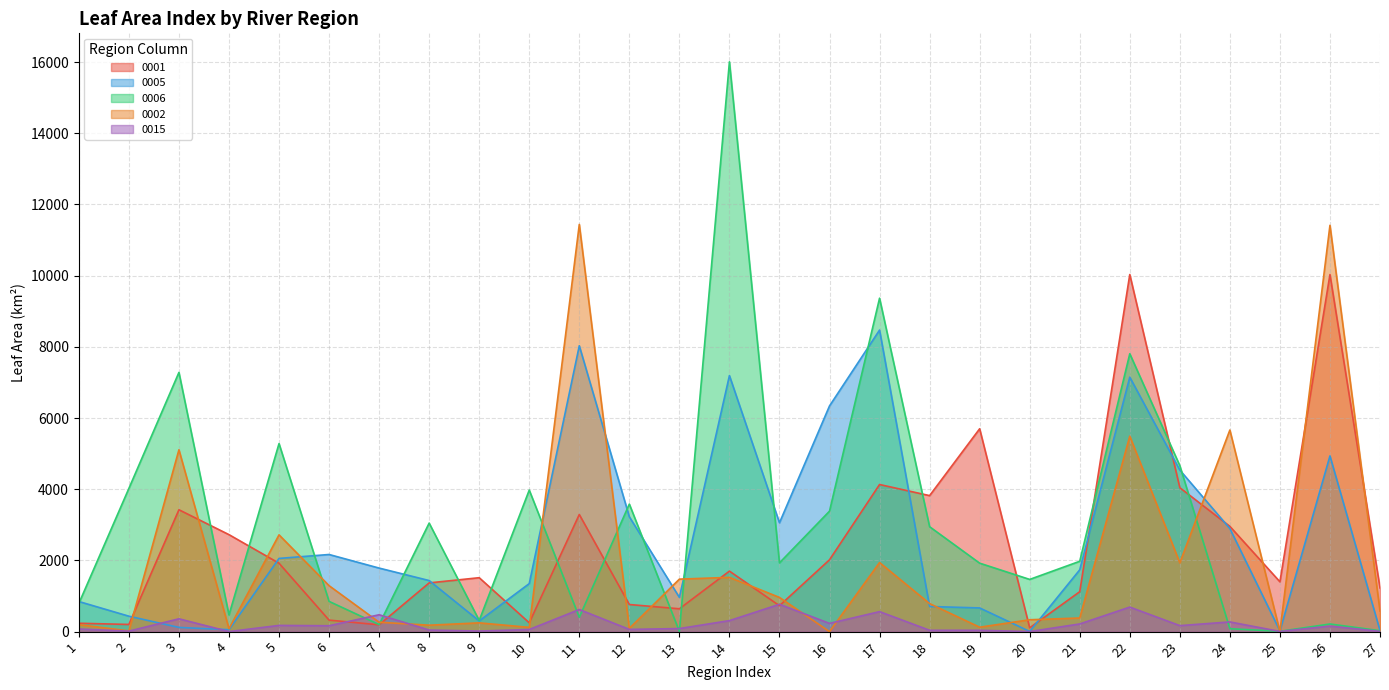

Is the value of 0001 at 14 greater than the value of 0015 at 25?

Yes